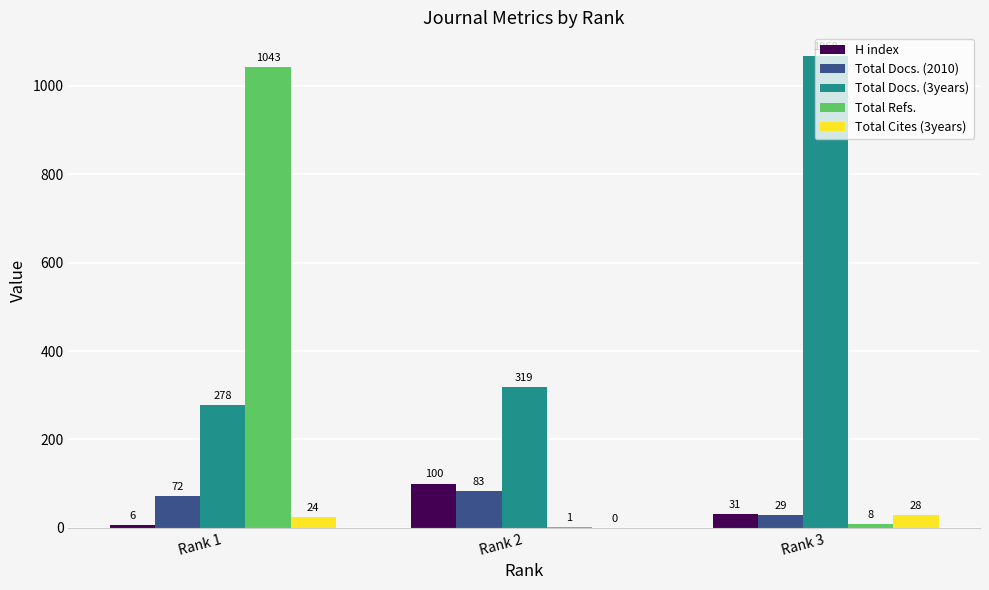

What is the maximum value shown in the chart?

1068